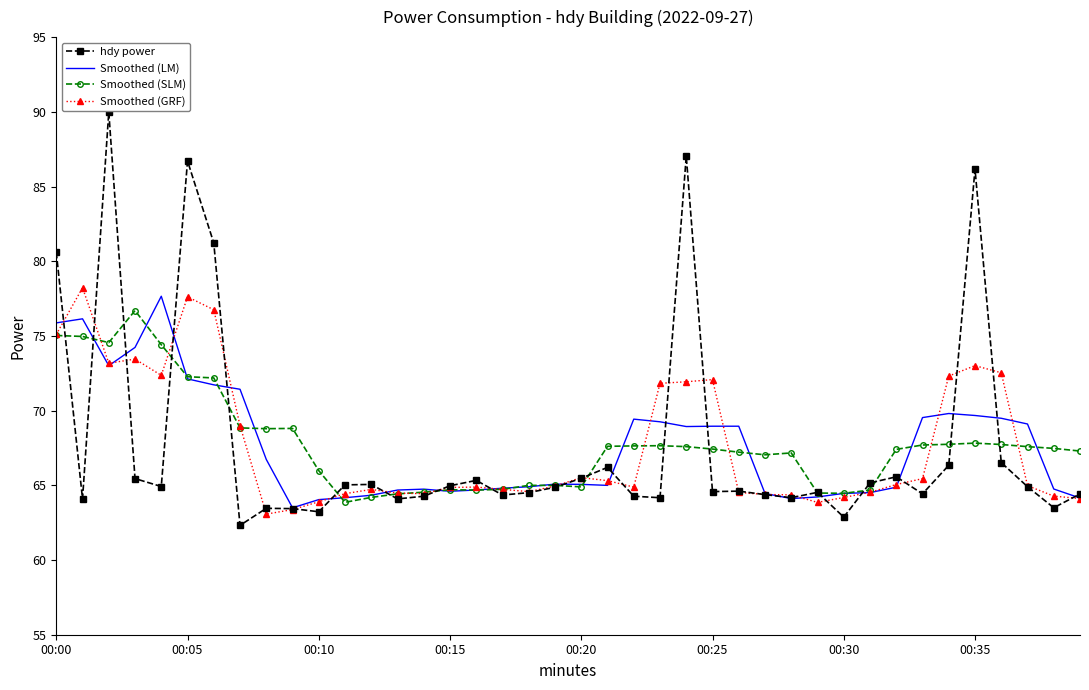

At how many categories does at least one series exceed 88?

1